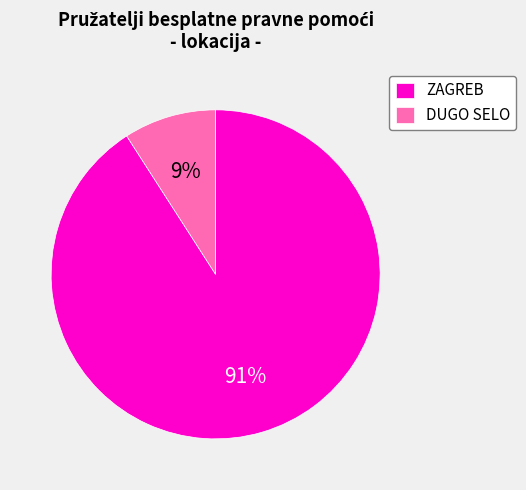

Does ZAGREB represent more than half of the total?

Yes